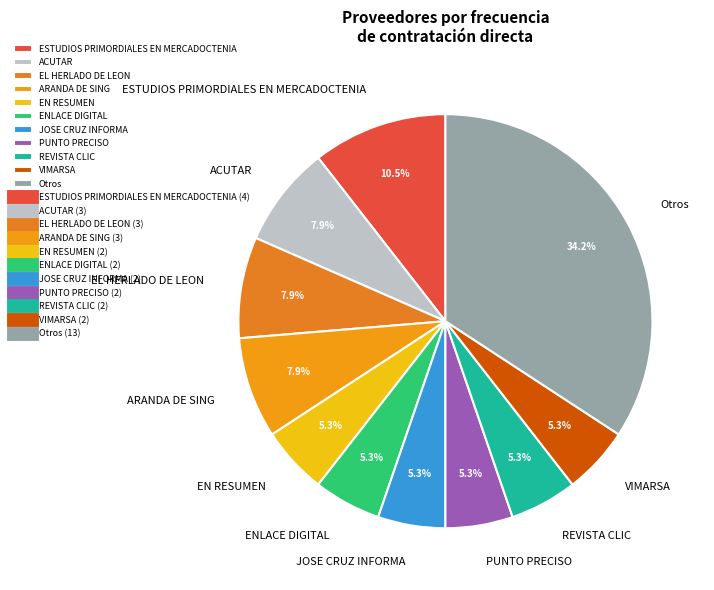

Between JOSE CRUZ INFORMA and ACUTAR, which is larger?

ACUTAR